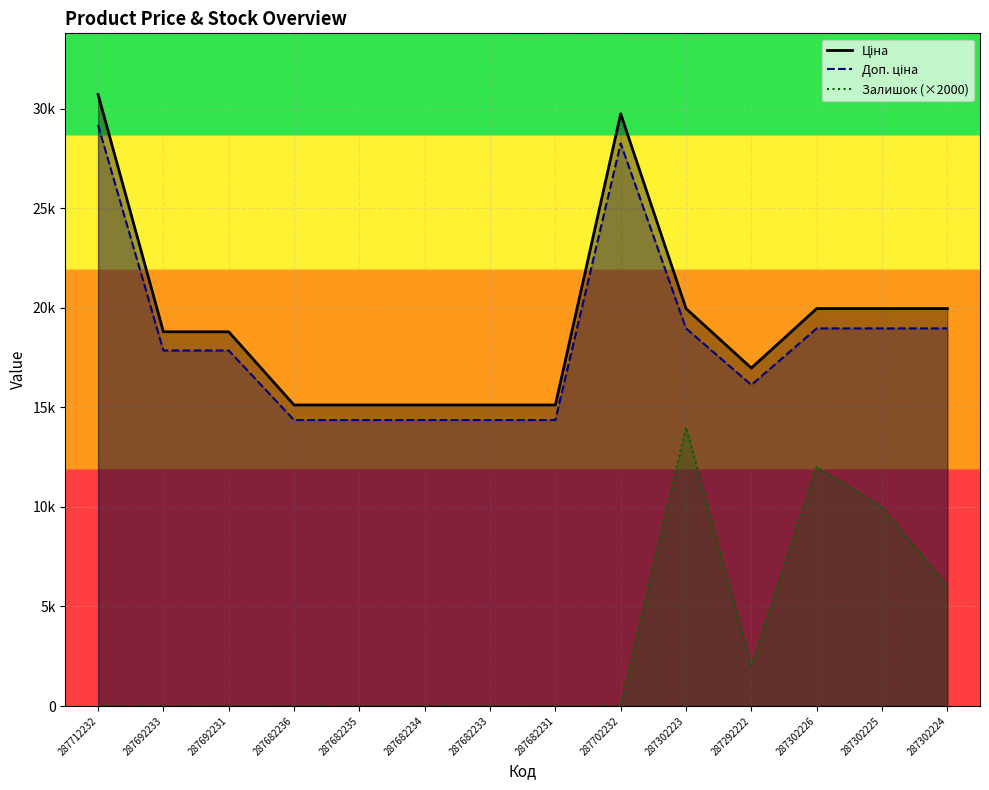

How many interior local peaks does the Залишок series have?

2